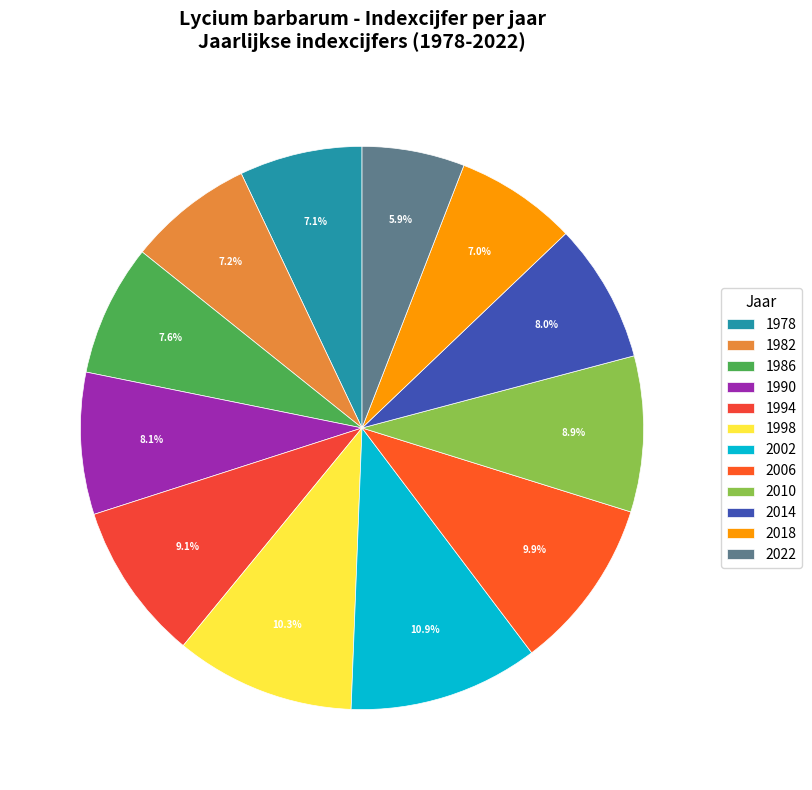

To the nearest percent, what is the difference between the 2022 and 2010 slice percentages?

3%